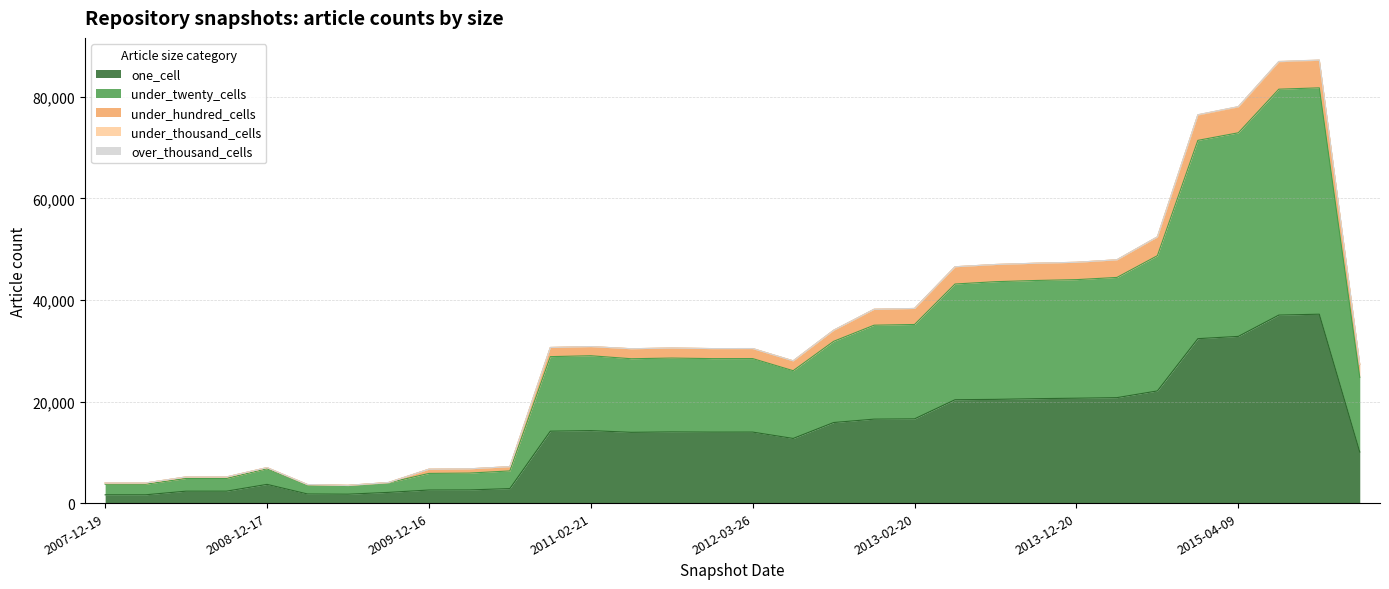

What is the smallest value displayed?

1633